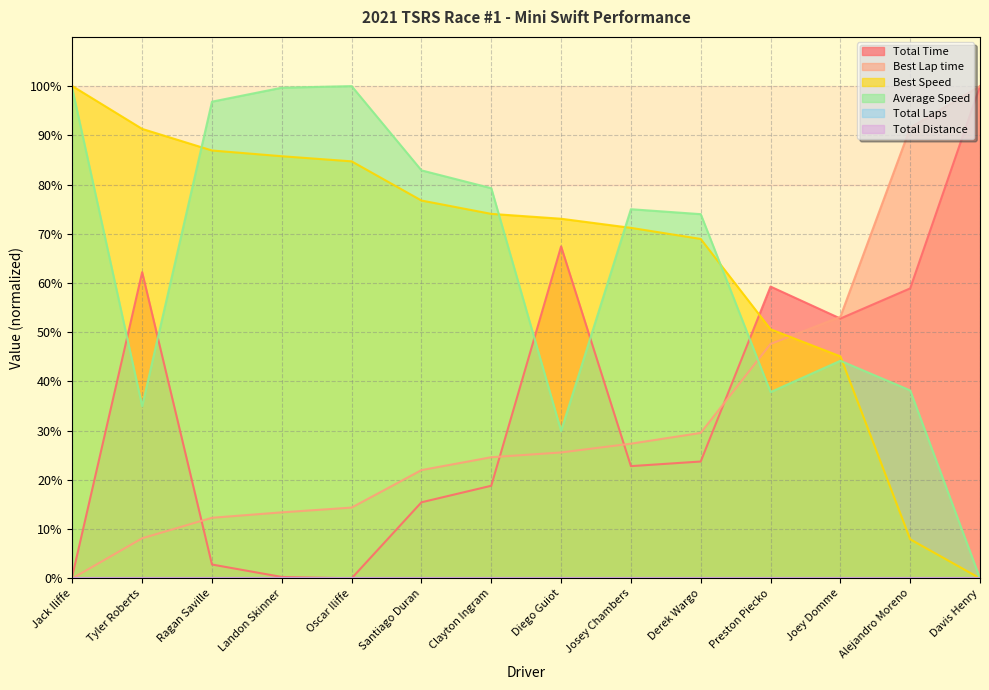

List the series in order of their peak value, lowest first.

Total Time, Best Lap time, Best Speed, Average Speed